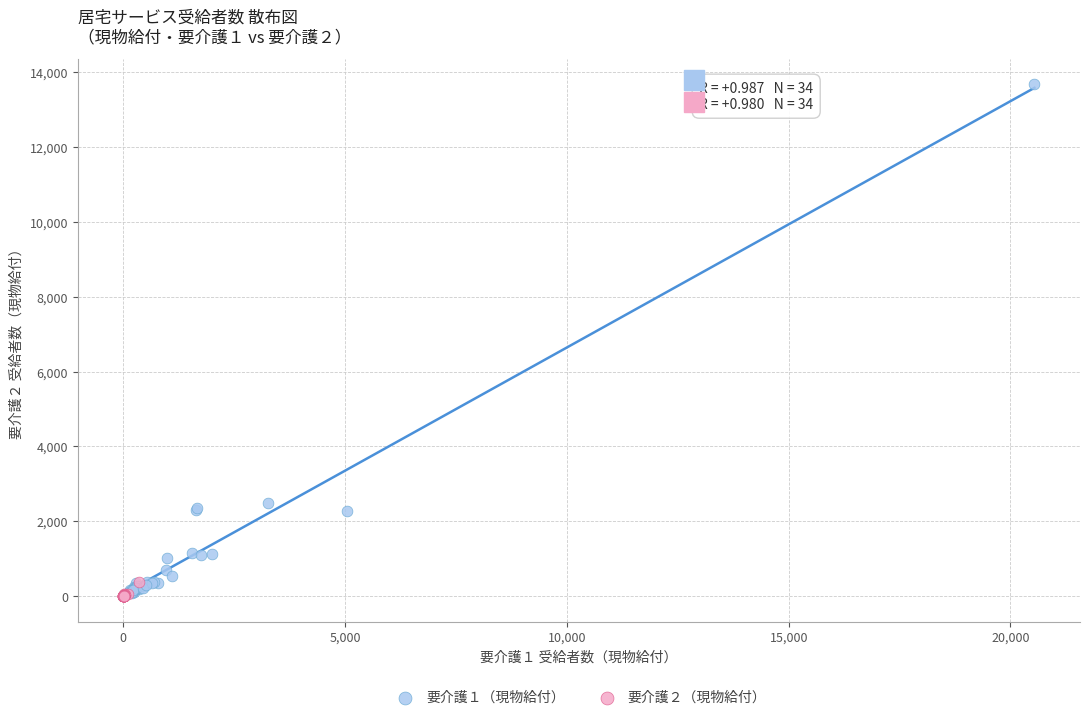

Which series has the widest spread of Y values?

要介護１（現物給付）